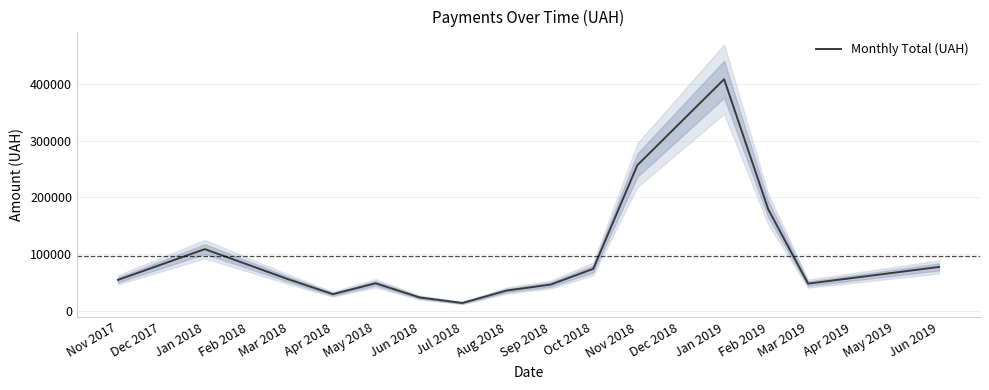

The value of Monthly Total (UAH) at Feb 2019 is 67246.4. True or false?

False